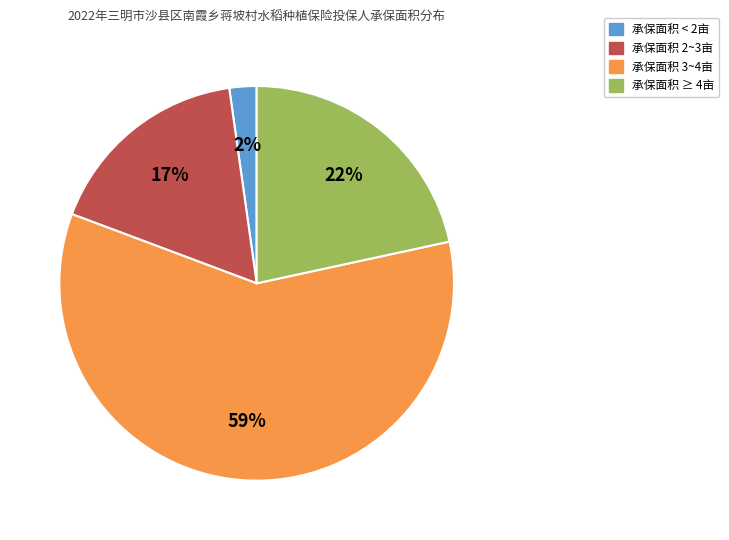

How many slices are in this pie chart?

4